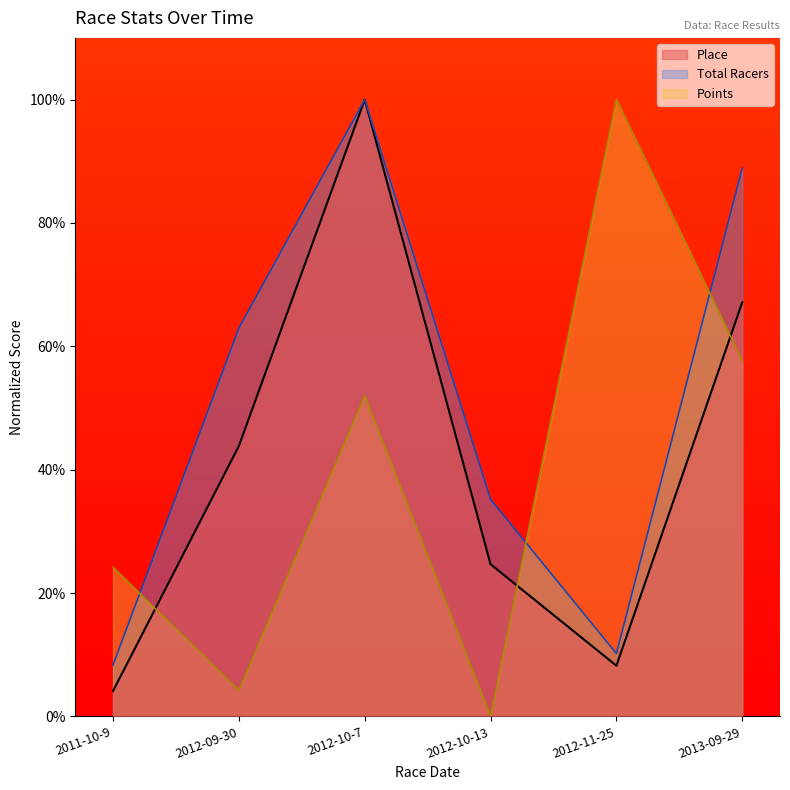

Where does the Points series first go above 51?

2012-10-7